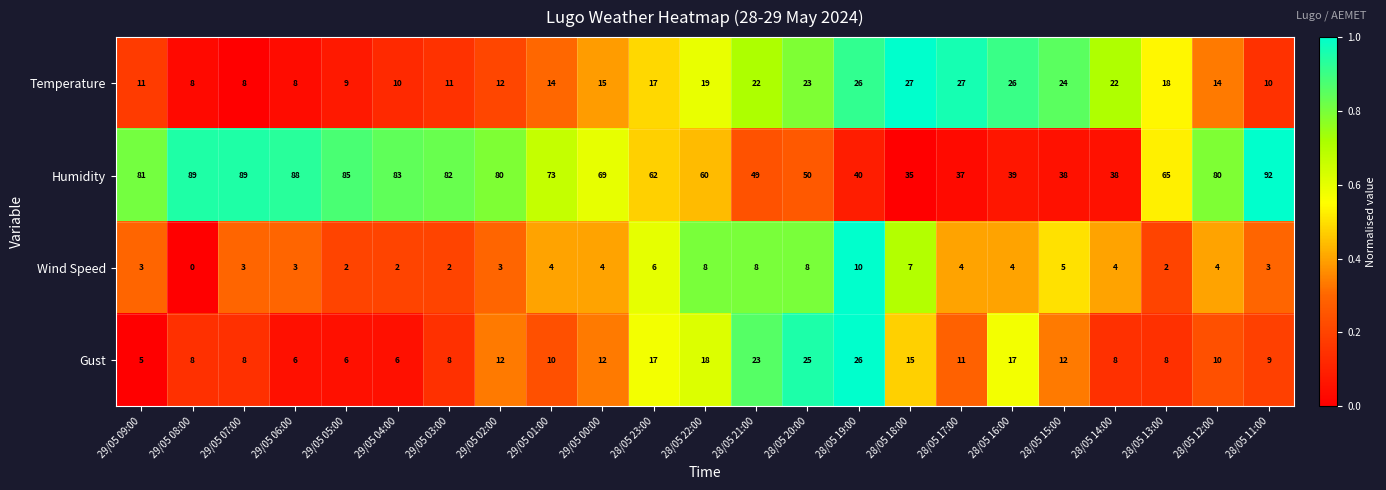

What is the difference between the Temperature values at 28/05 22:00 and 28/05 15:00?

5